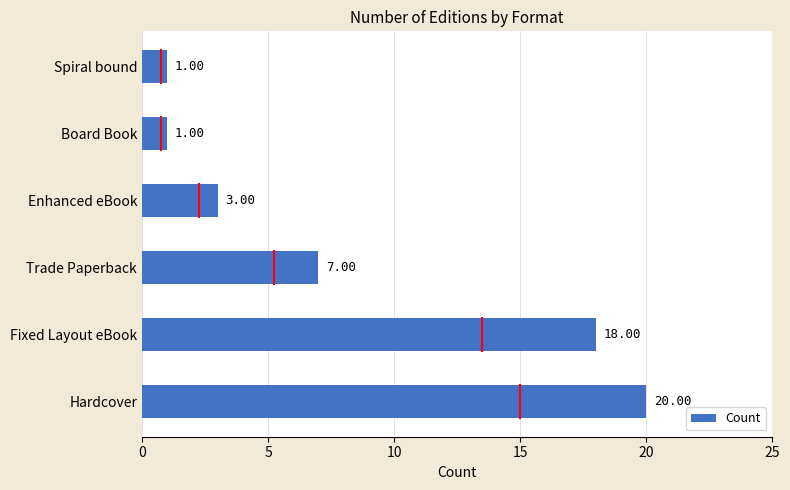

Between Board Book and Fixed Layout eBook, which is larger?

Fixed Layout eBook